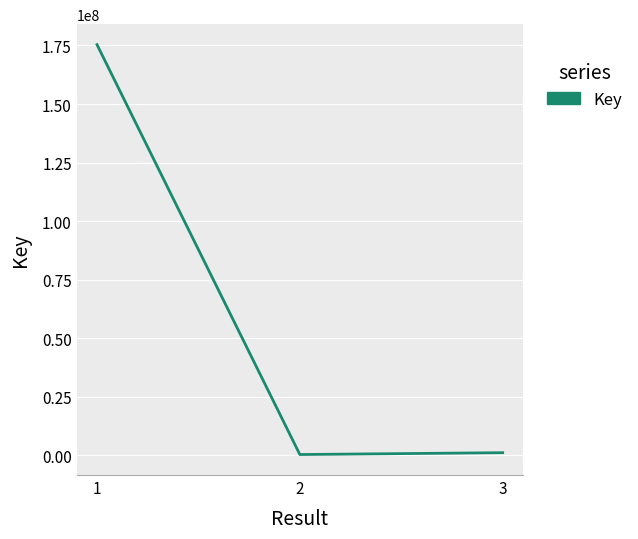

The value at 1 is 175353660. True or false?

True